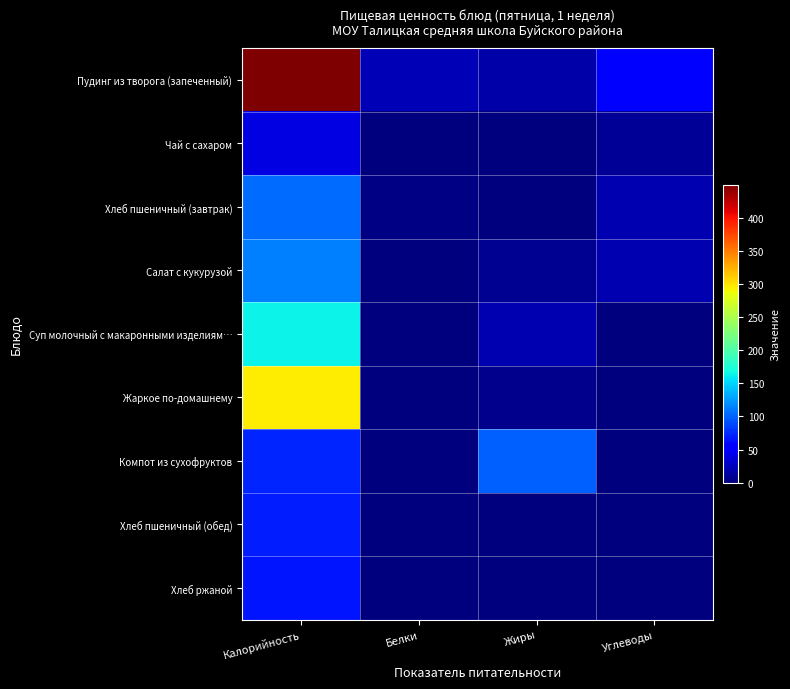

How many data points does each series have?

4